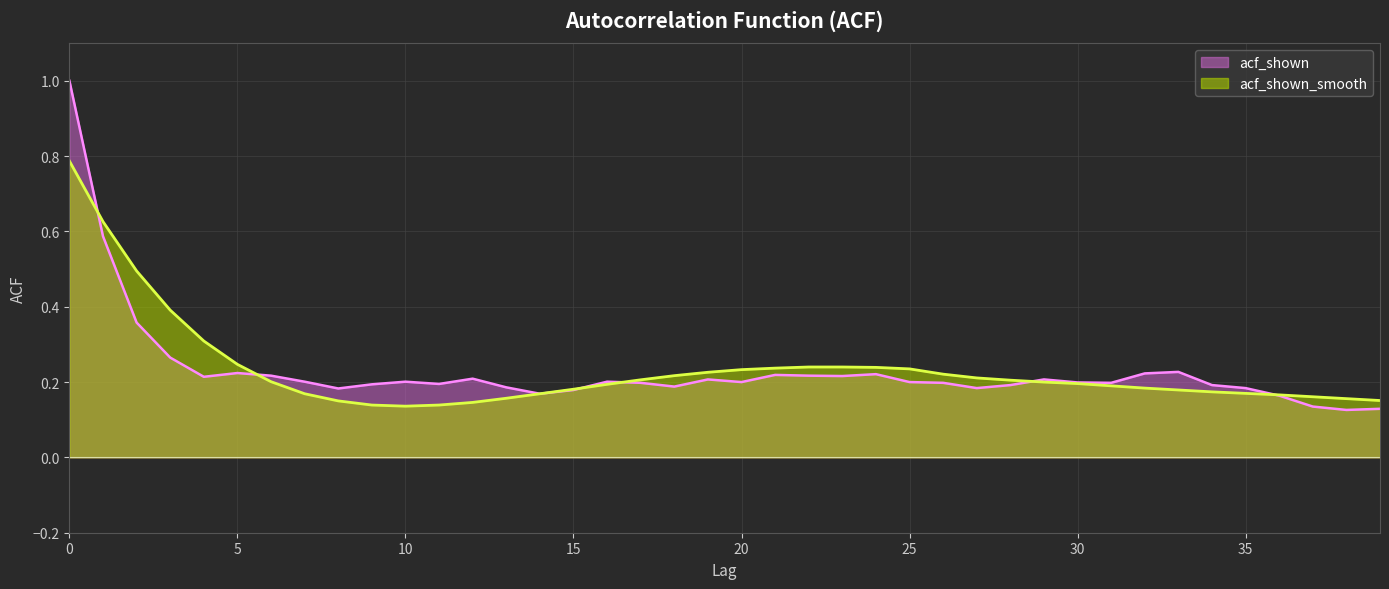

How many intersections are there between acf_shown_smooth and acf_shown?

6